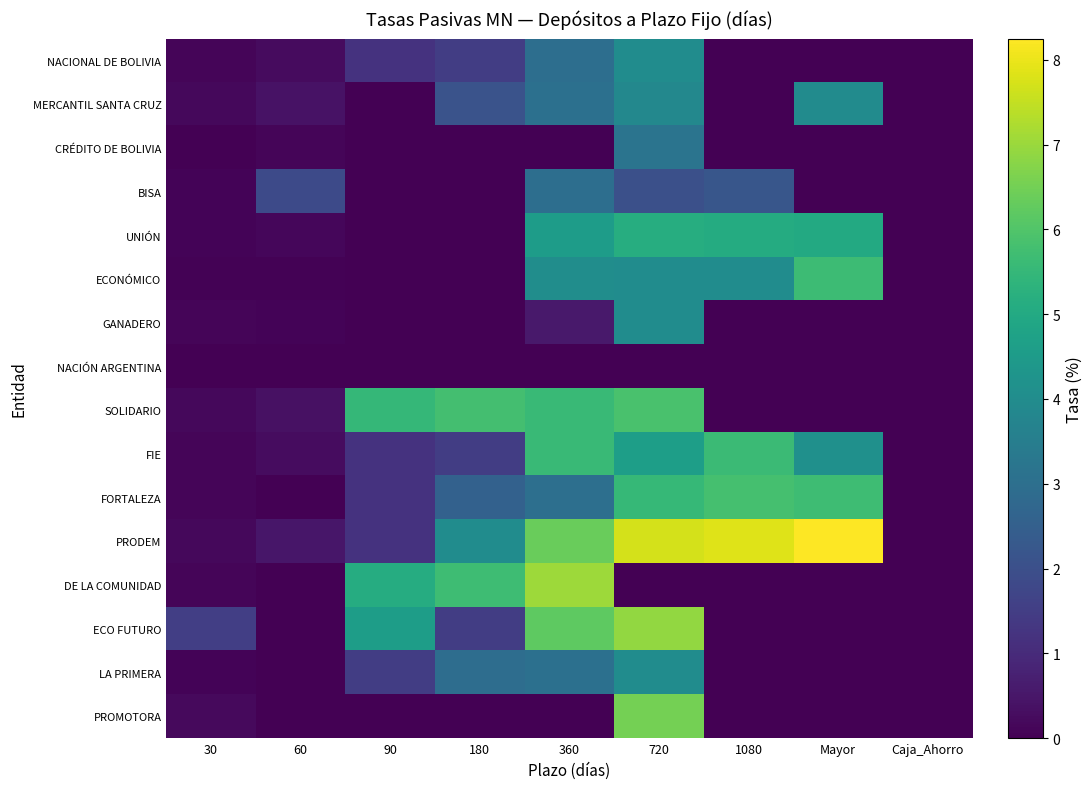

Between Mayor and Caja_Ahorro, which is larger?

Mayor